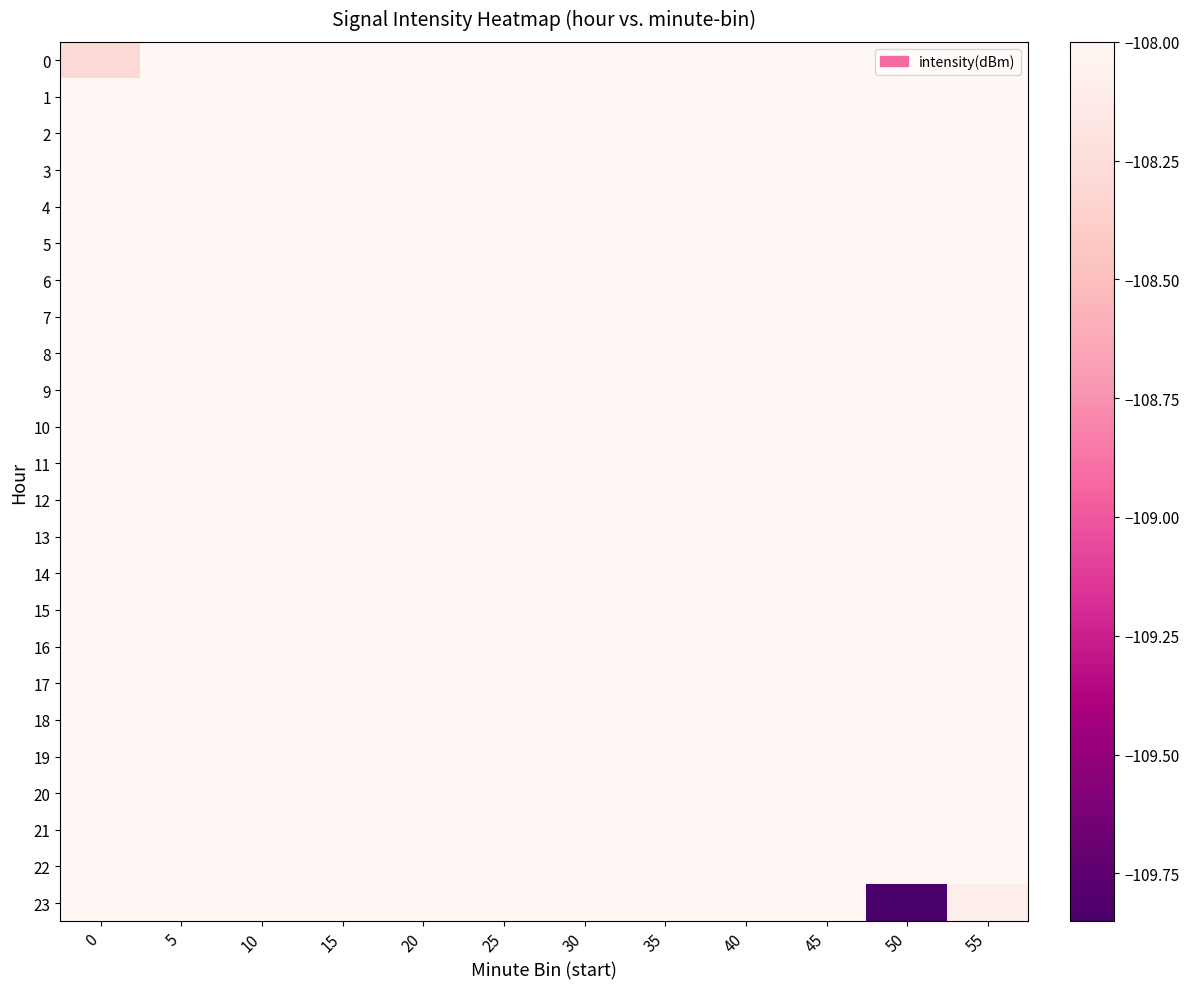

At how many categories does at least one series exceed -109?

12